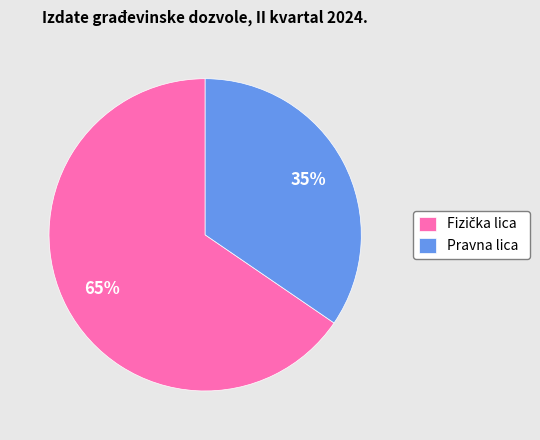

The Pravna lica slice represents 48% of the pie. True or false?

False